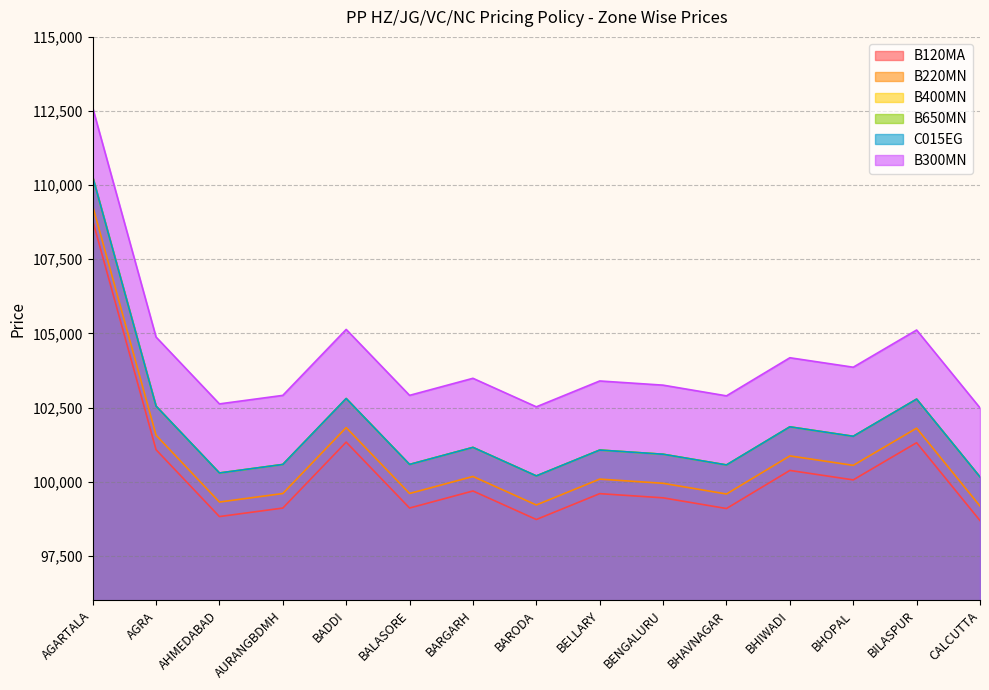

In B300MN, how many points are lower than both neighbors (excluding endpoints)?

5